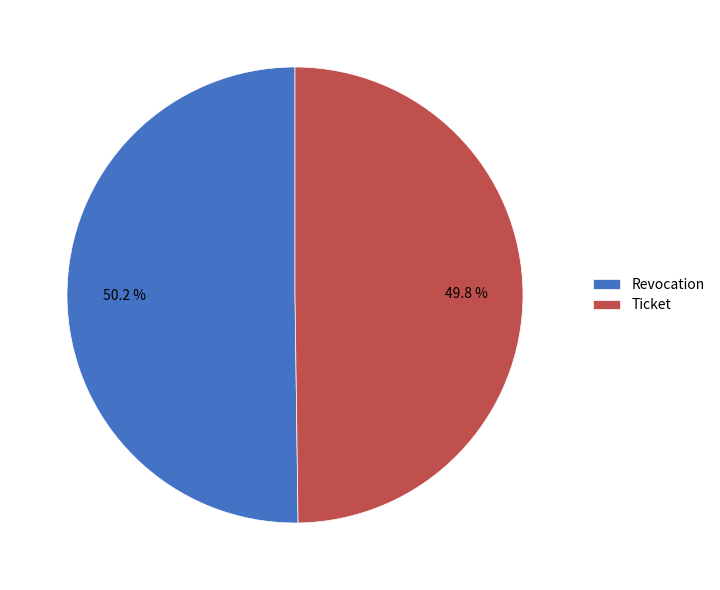

Is it true that Revocation is 50% of the pie?

True